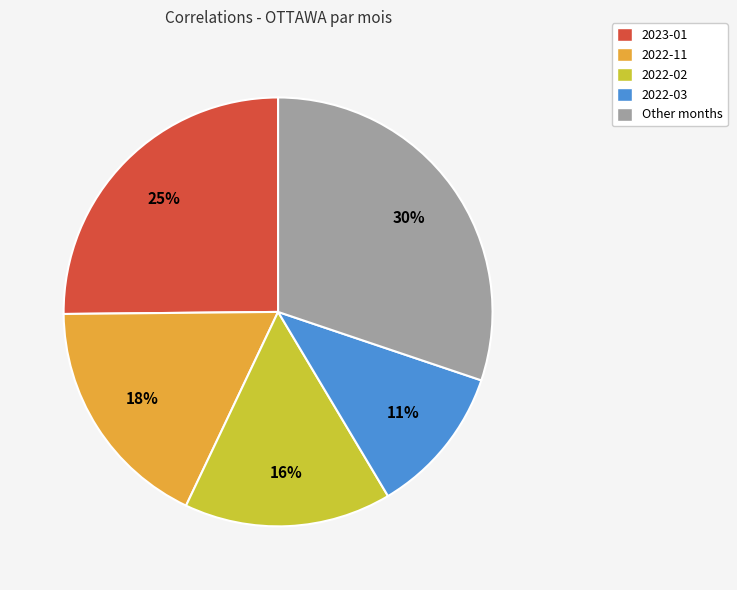

How many segments does this pie chart have?

5